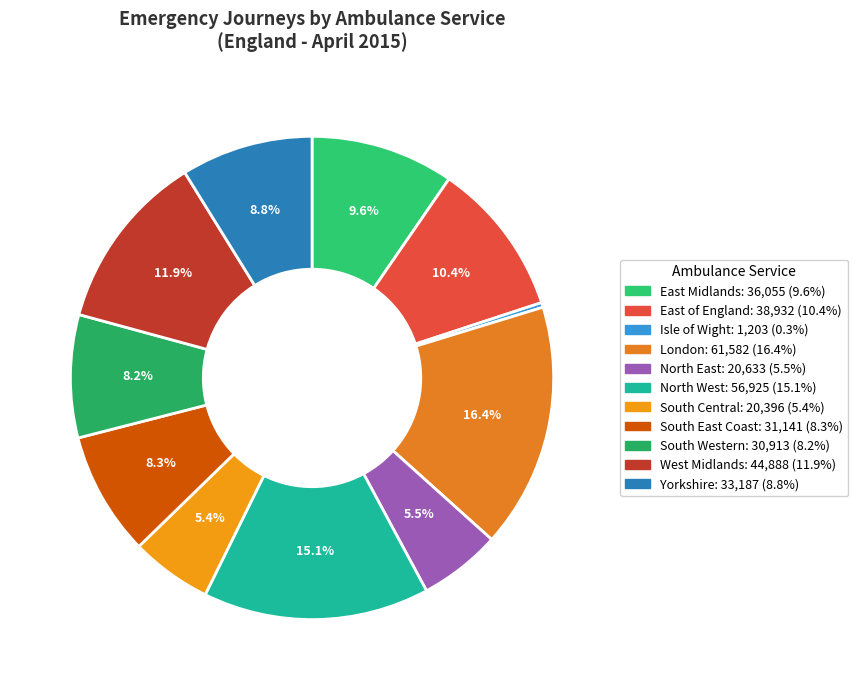

The North West slice represents 4% of the pie. True or false?

False